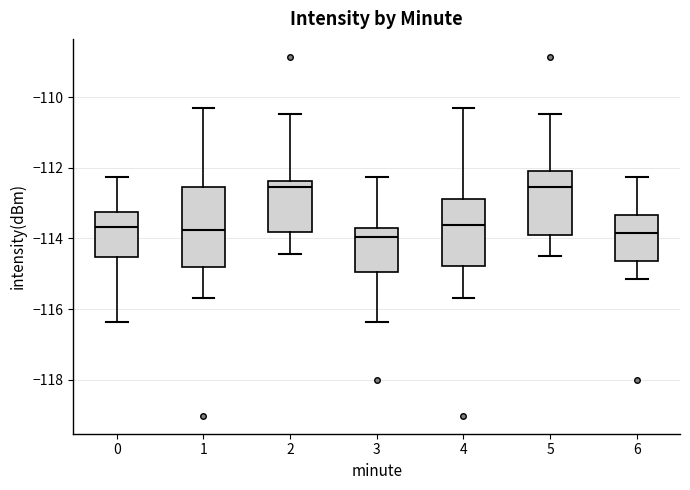

Reading left to right, transcribe this box plot: for each box, give where its median line is, the range the box spans, and where its two whiskers end, as read against the y-axis. The values are not printed on the chart, so give them approximately, as read against the axis.

0: median -113.6, box -114.6 to -113.2, whiskers -116.4 to -112.2
1: median -113.8, box -114.8 to -112.6, whiskers -115.6 to -110.4
2: median -112.6, box -113.8 to -112.4, whiskers -114.4 to -110.4
3: median -114.0, box -115.0 to -113.6, whiskers -116.4 to -112.2
4: median -113.6, box -114.8 to -112.8, whiskers -115.6 to -110.4
5: median -112.6, box -114.0 to -112.0, whiskers -114.6 to -110.4
6: median -113.8, box -114.6 to -113.4, whiskers -115.2 to -112.2